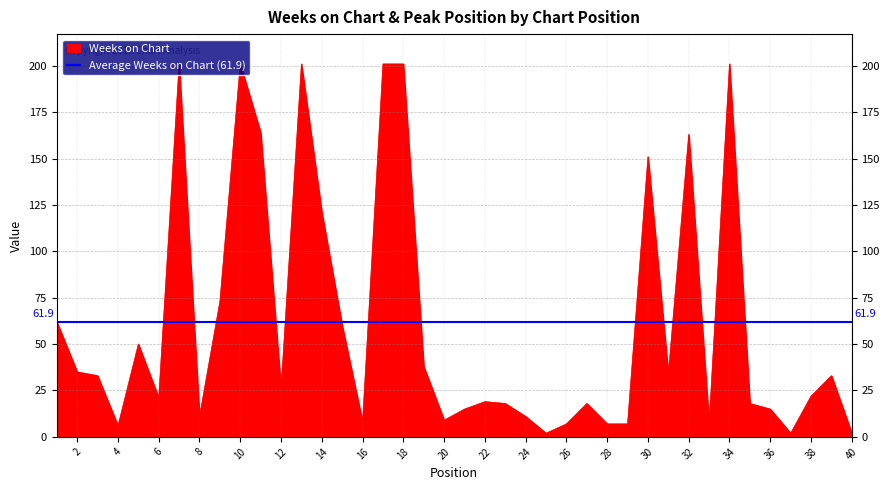

Is it true that the value at 7 is 201?

True